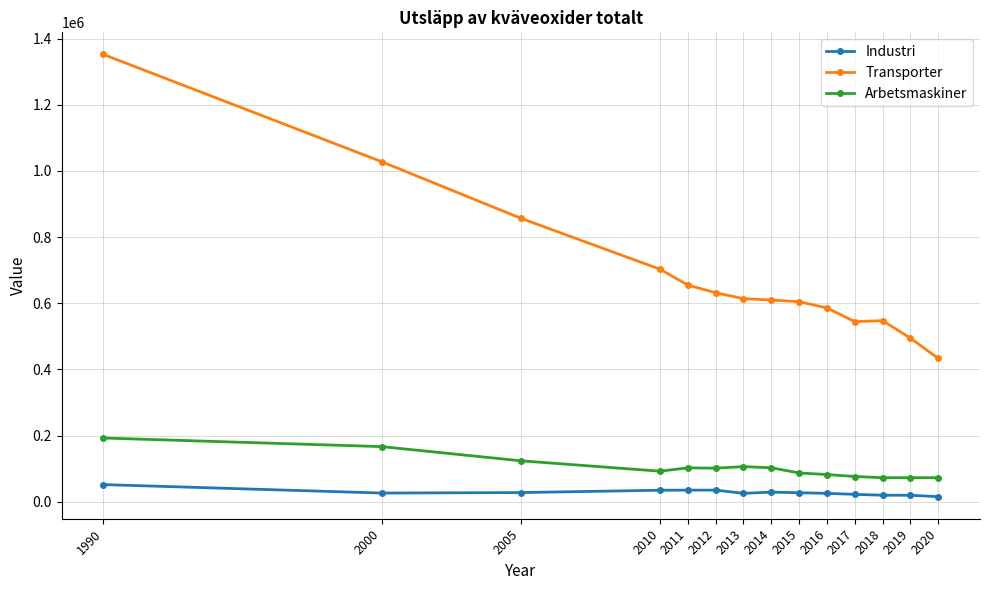

What are all the series names shown in the legend?

Industri, Transporter, Arbetsmaskiner